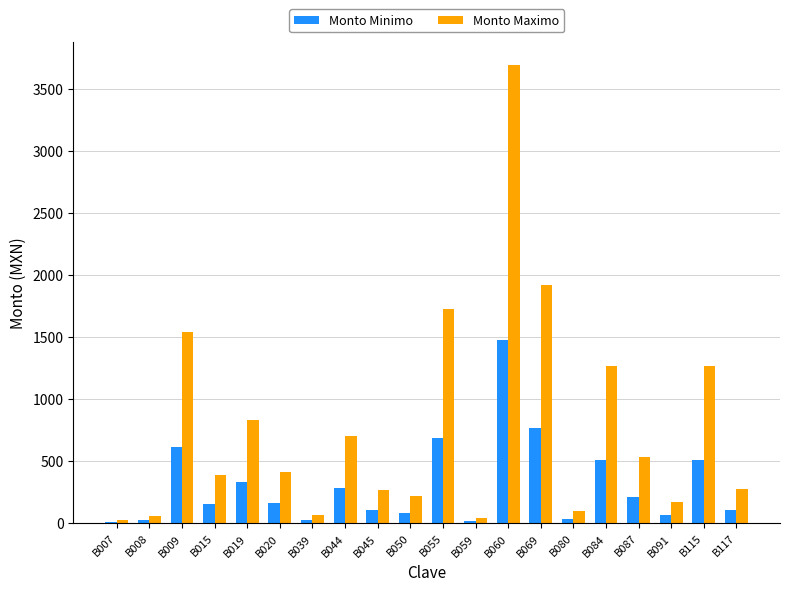

What is the sum of all Monto Minimo values?

6205.0